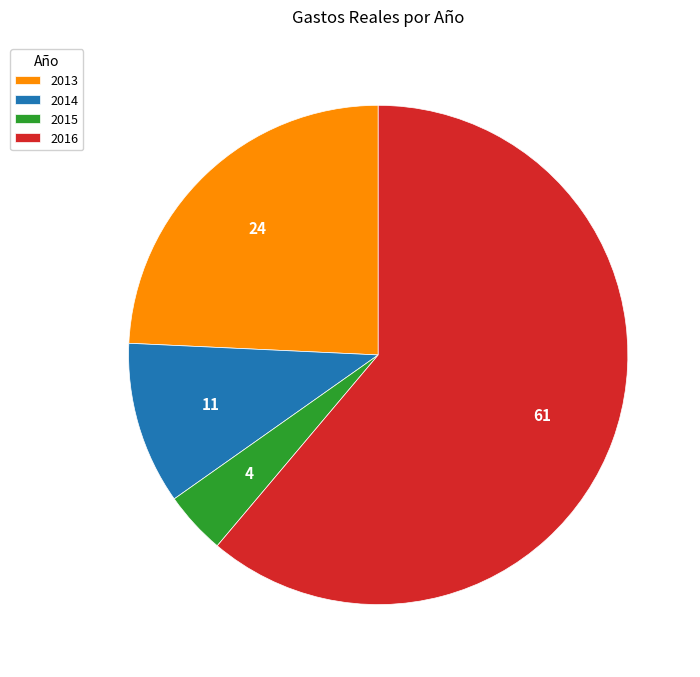

What is the largest slice in the pie chart?

2016